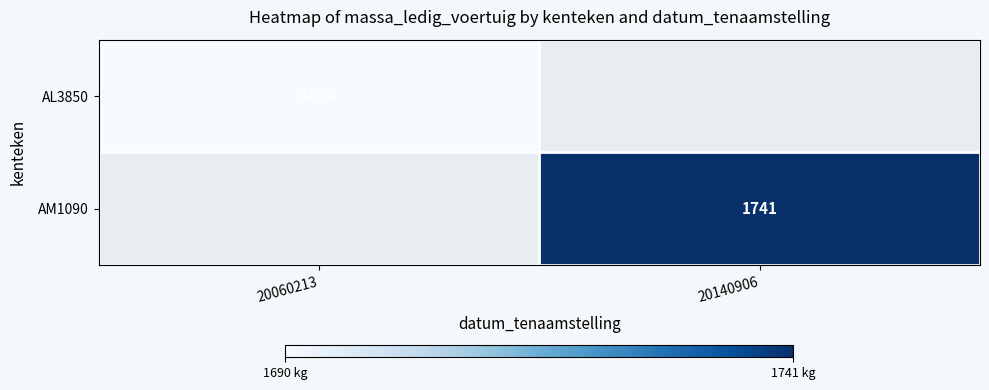

Is it true that AL3850 equals 1690 at 20060213?

True